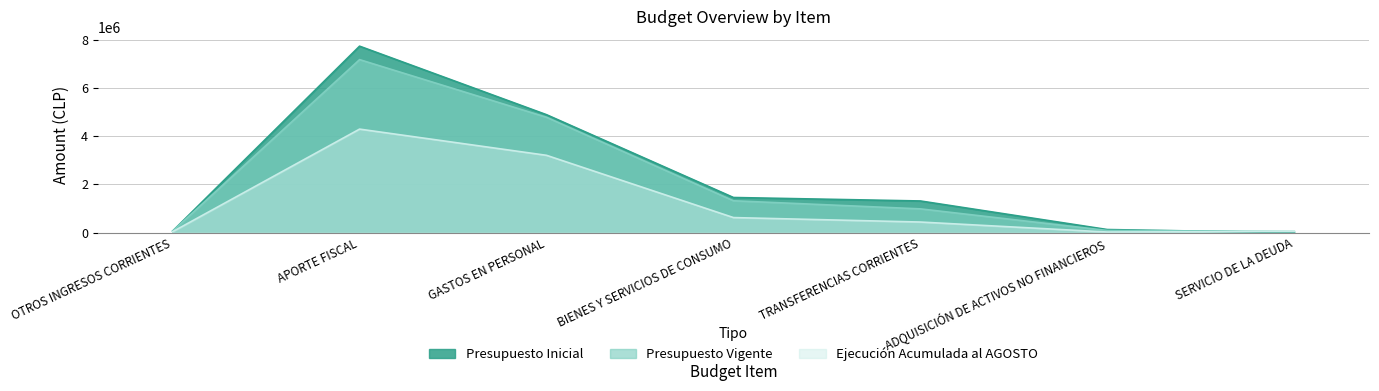

In Ejecución Acumulada al AGOSTO, how many points are lower than both neighbors (excluding endpoints)?

1